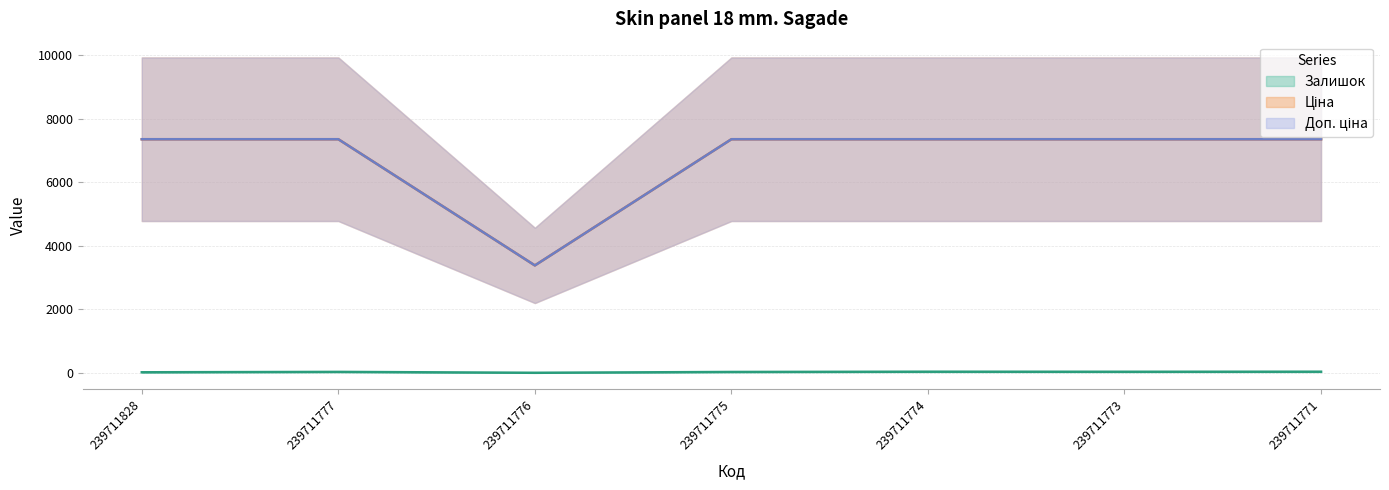

How many lines are shown in the chart?

3